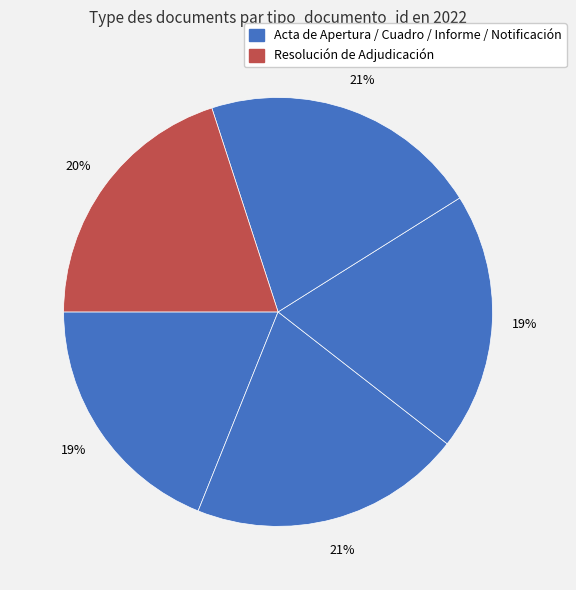

How many segments does this pie chart have?

5